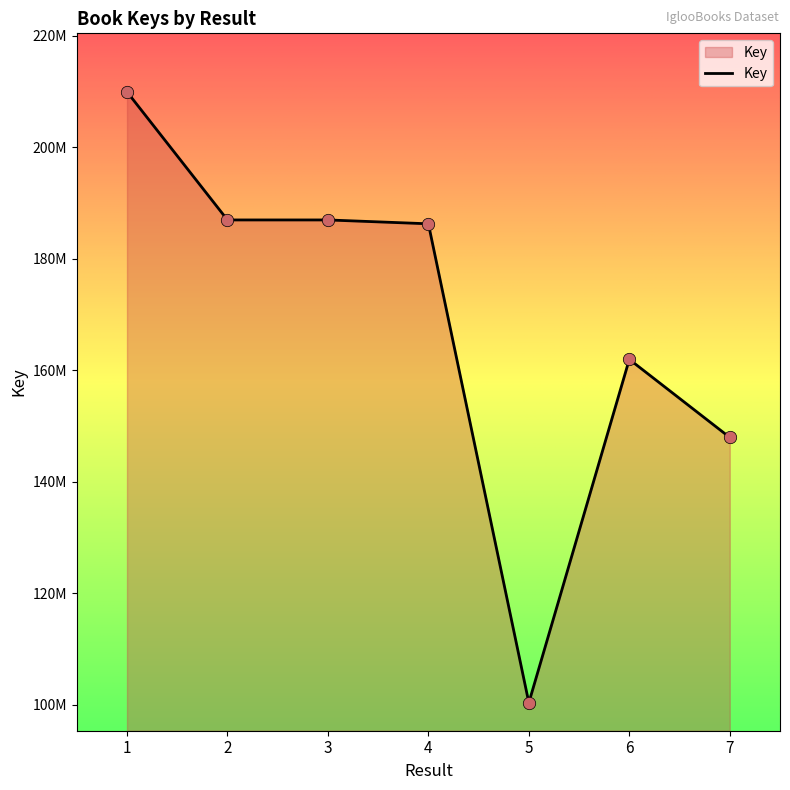

Which has a higher value, 3 or 5?

3